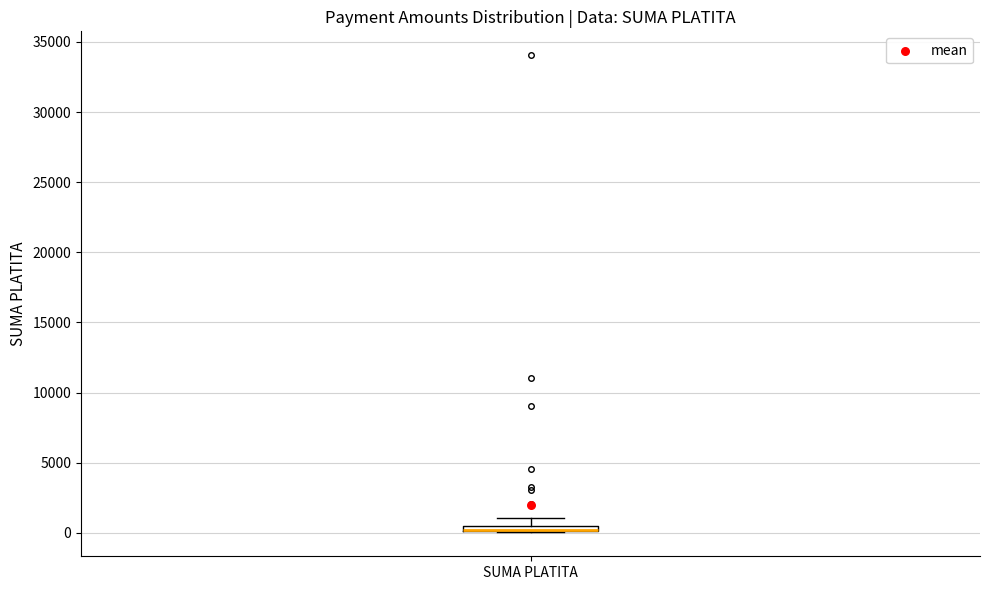

Where is the upper edge of the box for SUMA PLATITA on the y-axis? The values are not printed on the chart, so give them approximately, as read against the axis.

500